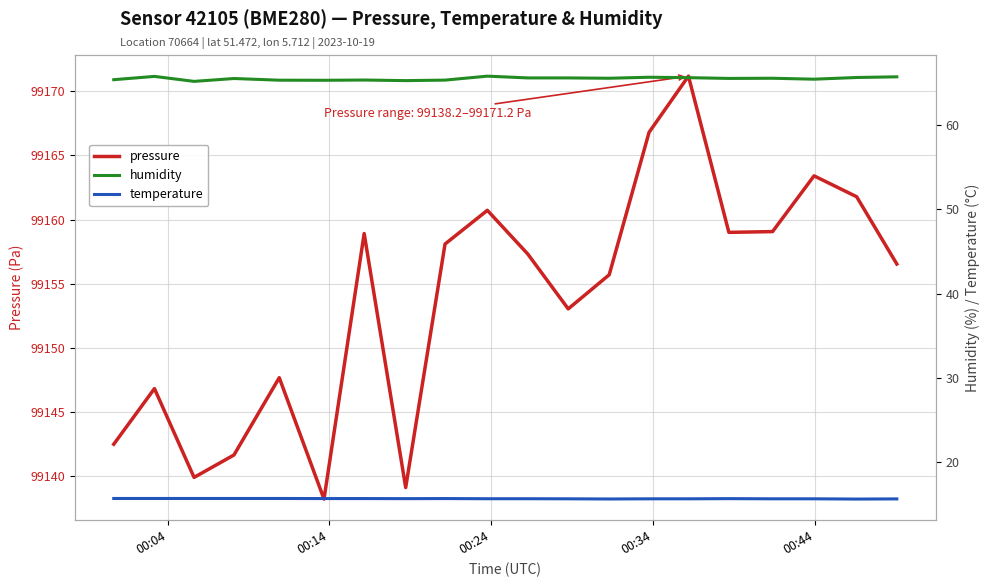

What is the minimum value for pressure?

99138.2